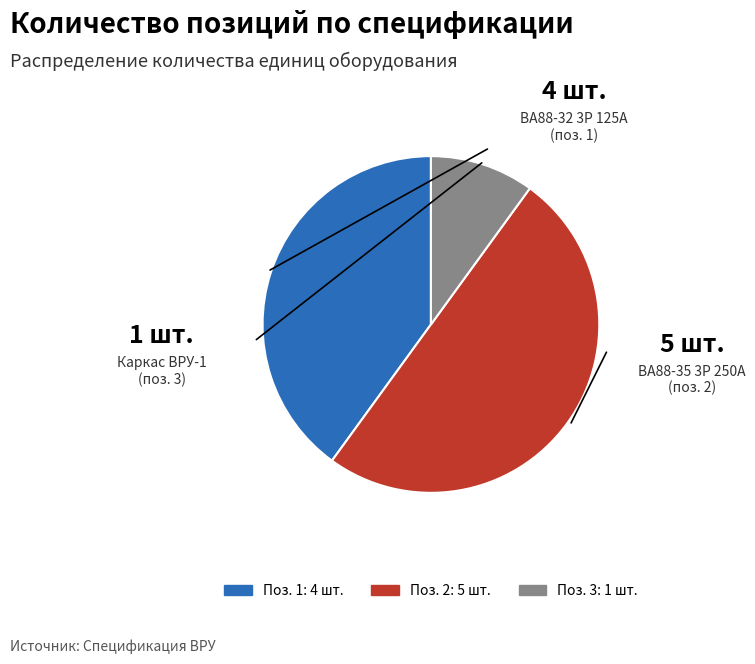

Count the number of slices in the pie.

3